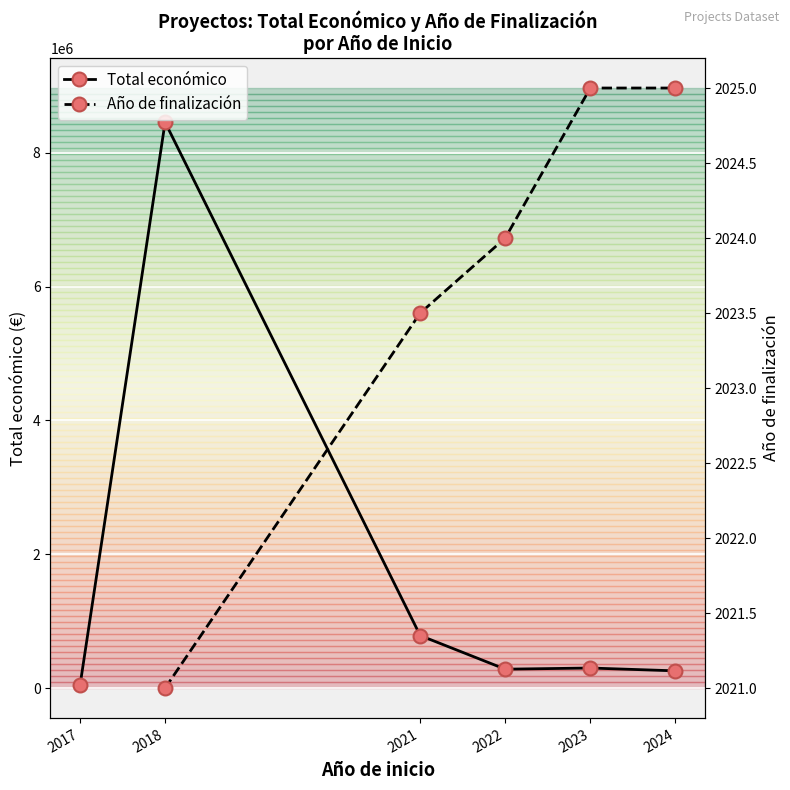

Rank the series at 2024 from highest to lowest value.

Total económico, Año de finalización